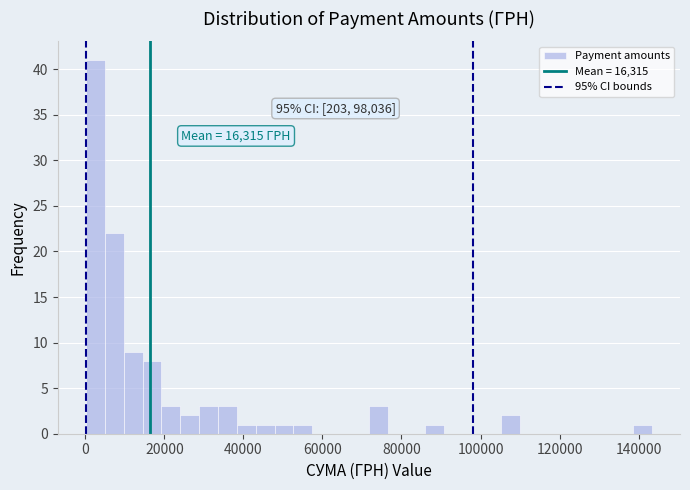

Around what value on the x-axis is the tallest bar? Give the approximate position of its centre, as read against the axis.

2000